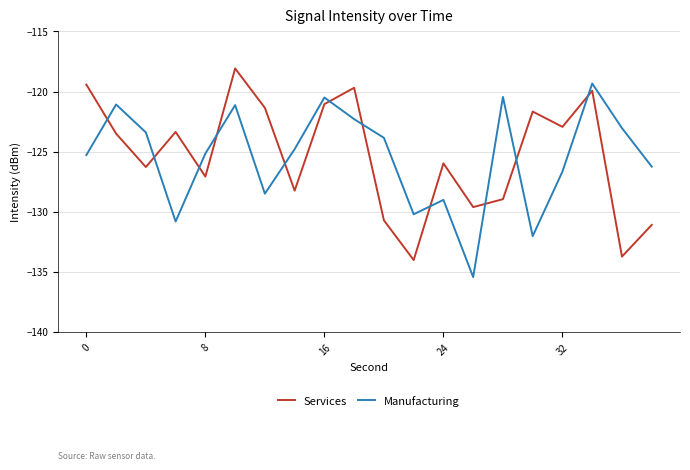

How many lines are shown in the chart?

2